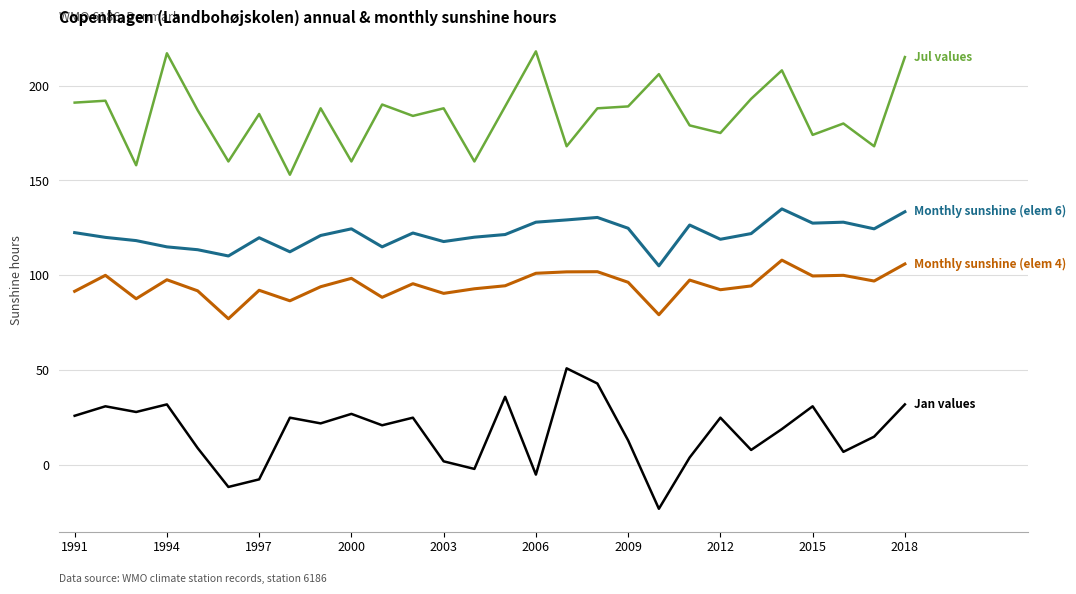

How many distinct data groups are displayed?

4